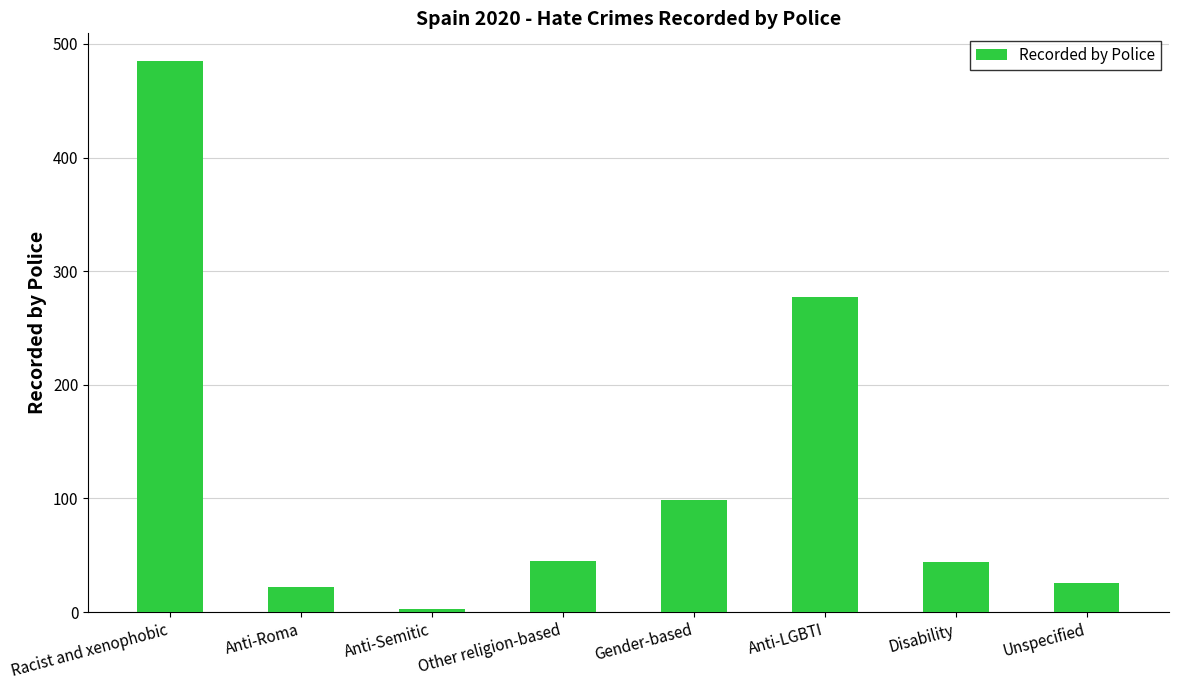

What is the approximate value at Anti-Semitic?

3